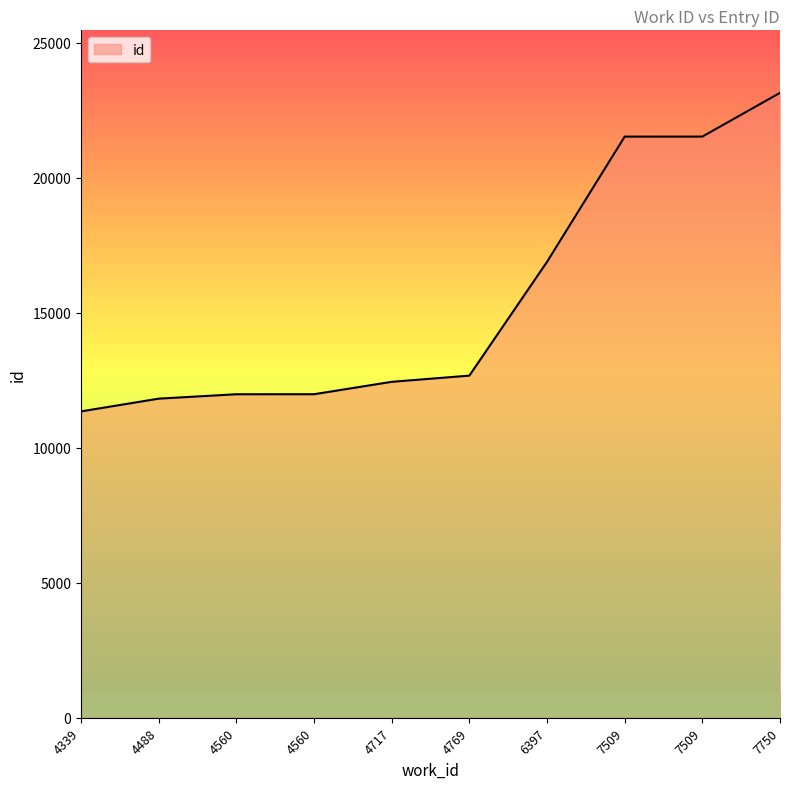

Where does the data first go above 12671?

6397